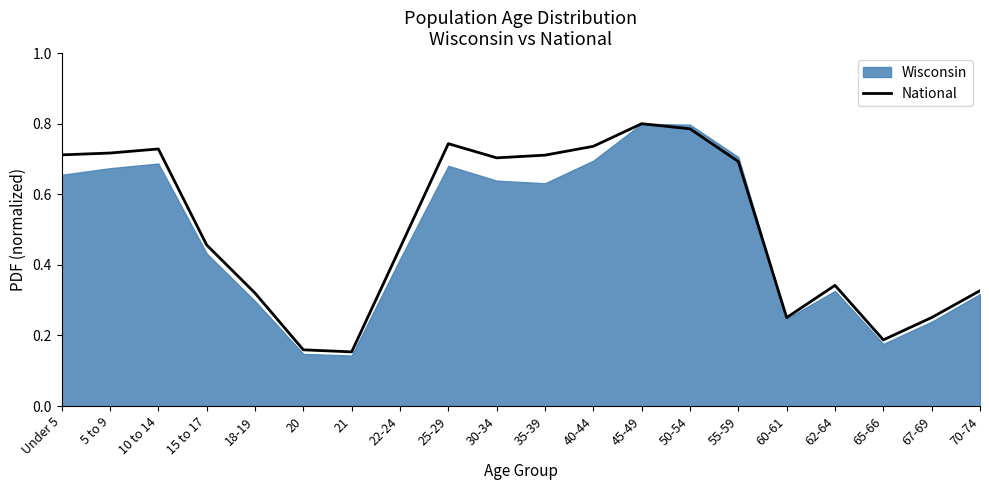

What is the value of the 20th point from the left?

0.3